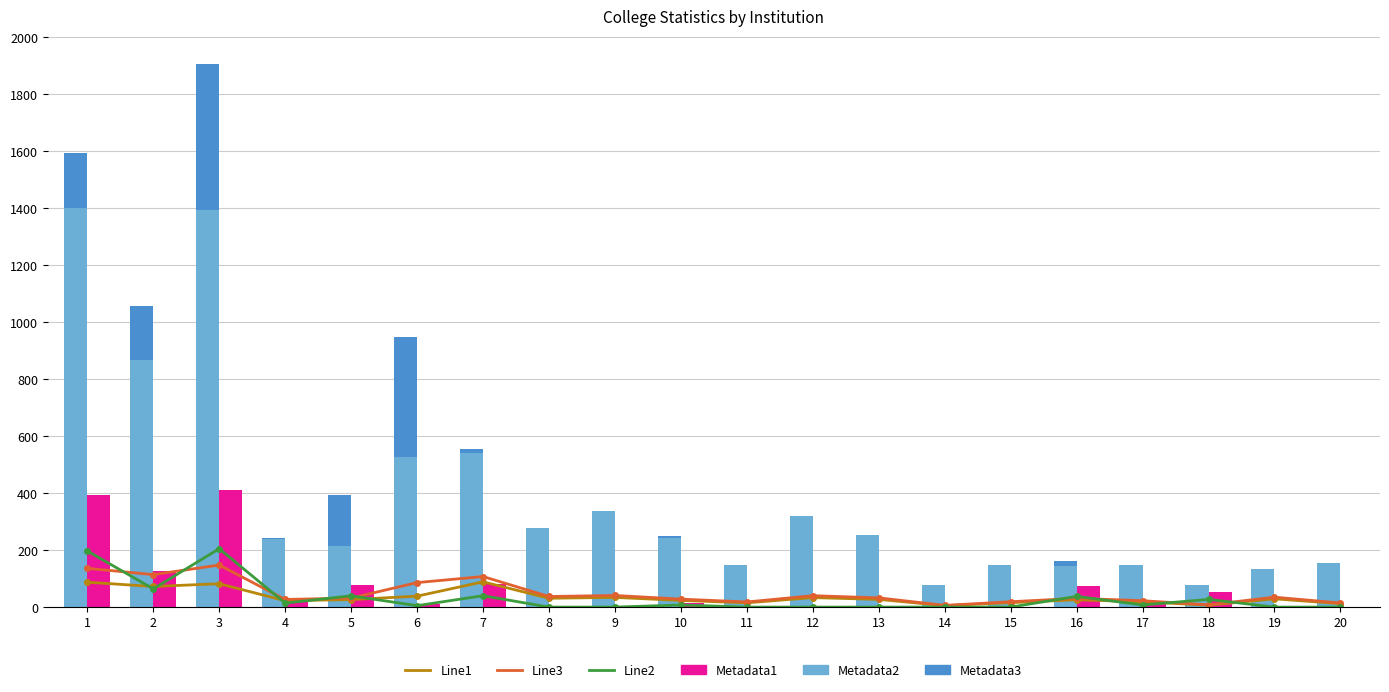

What is the difference between the highest and lowest values at 7?

526.0